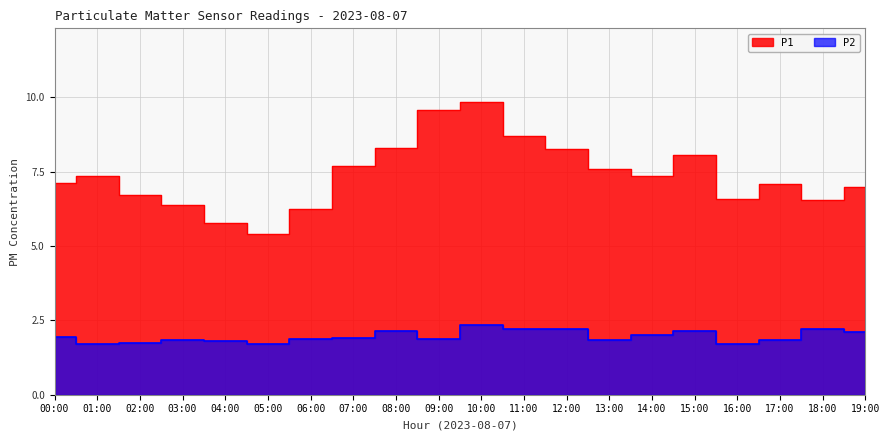

At which category is the sum across all series the highest?

10:00